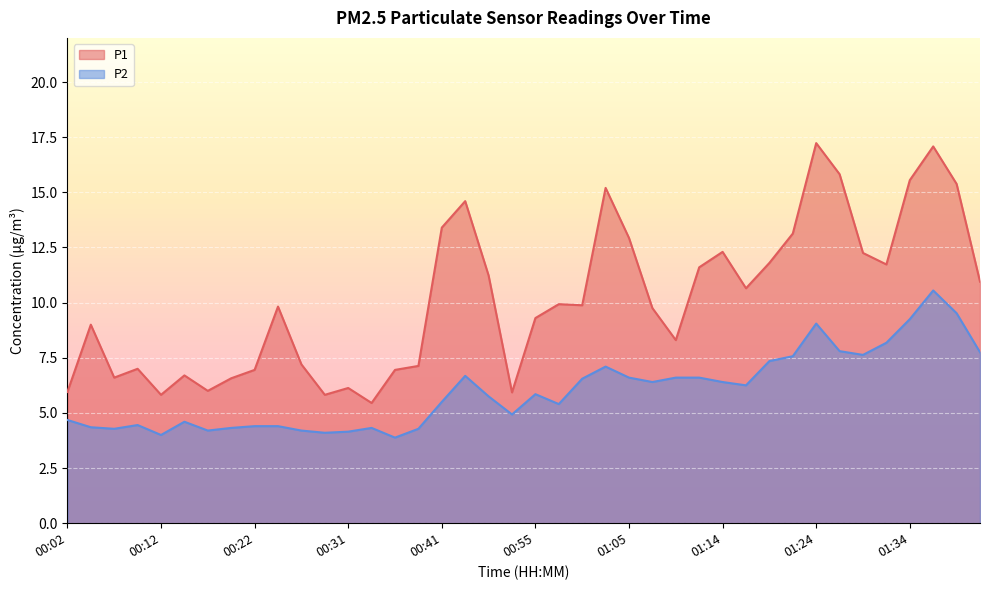

True or false: P1 and P2 intersect in this chart.

False